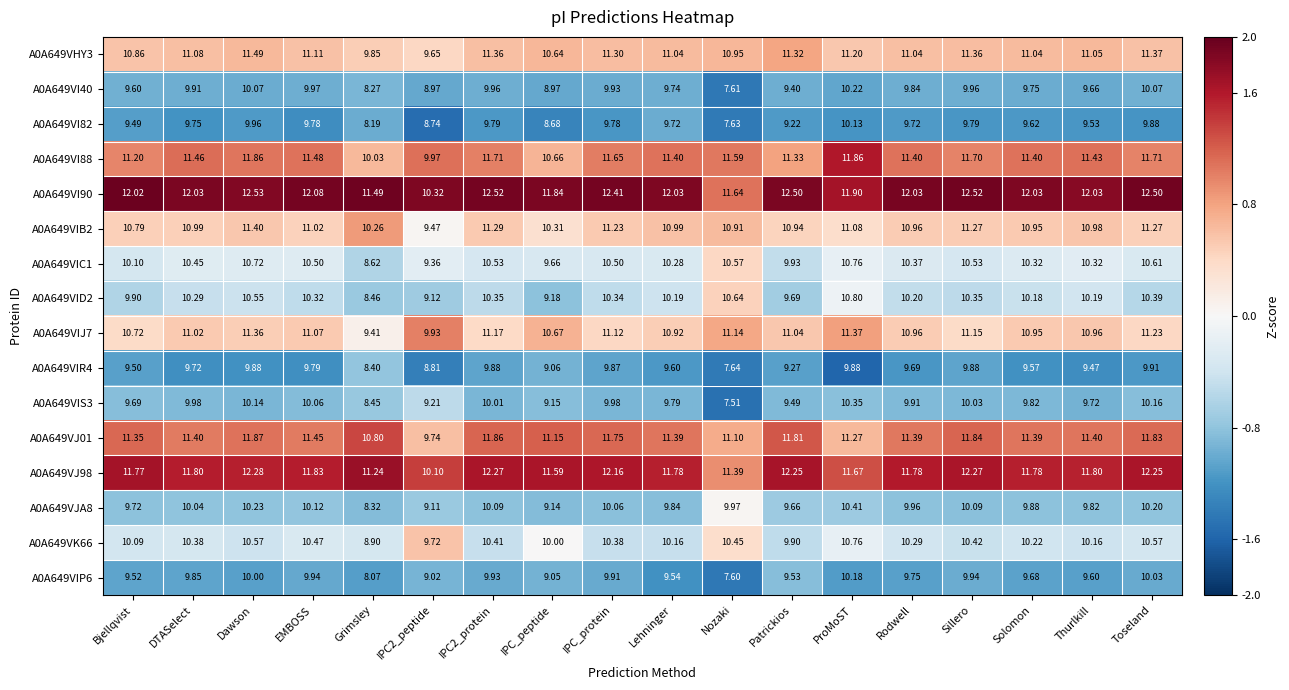

Which label corresponds to the smallest value in the chart?

Nozaki